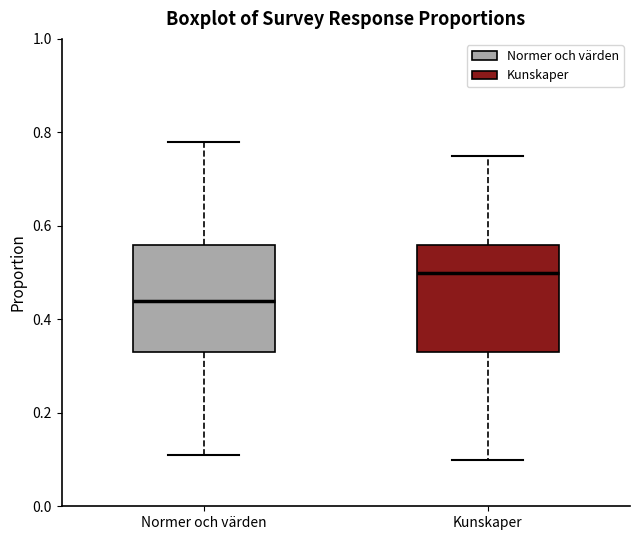

Where does the lower whisker of the box for Kunskaper end on the y-axis? The values are not printed on the chart, so give them approximately, as read against the axis.

0.10